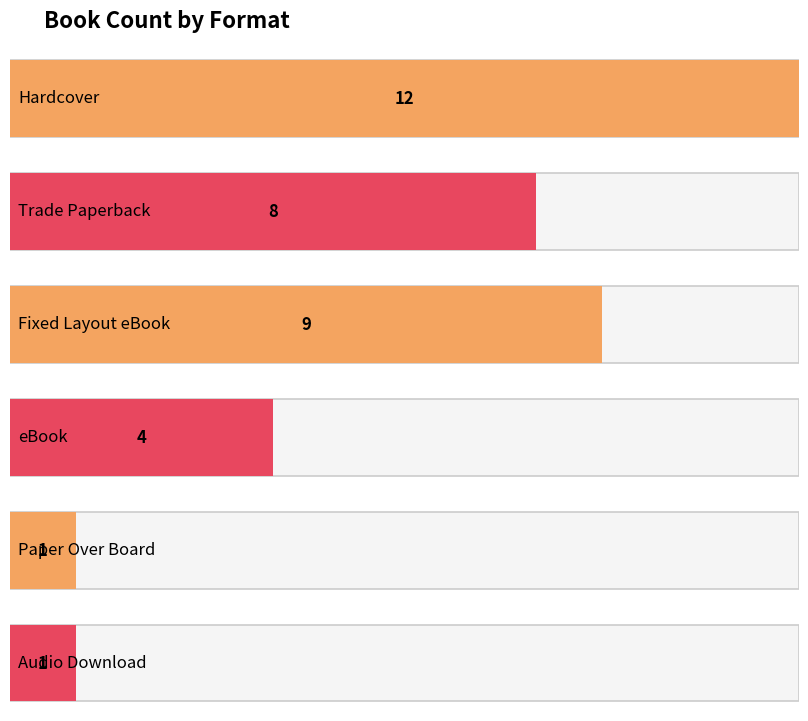

At which category does the chart reach its minimum across all series?

Paper Over Board